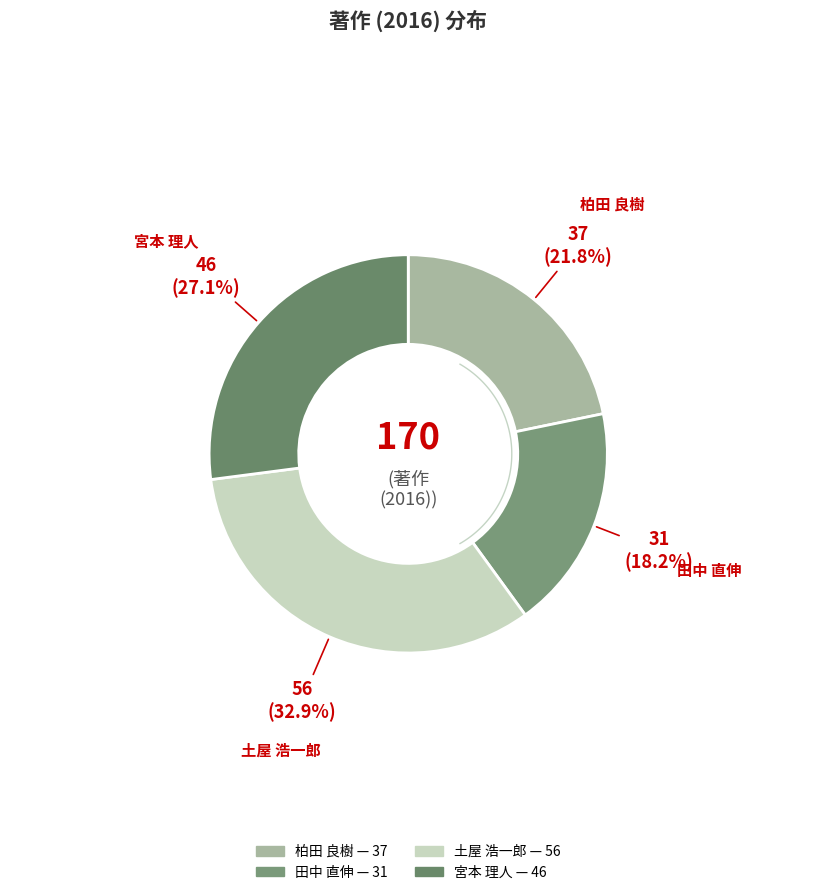

What percentage is the 土屋 浩一郎 slice, to the nearest percent?

33%